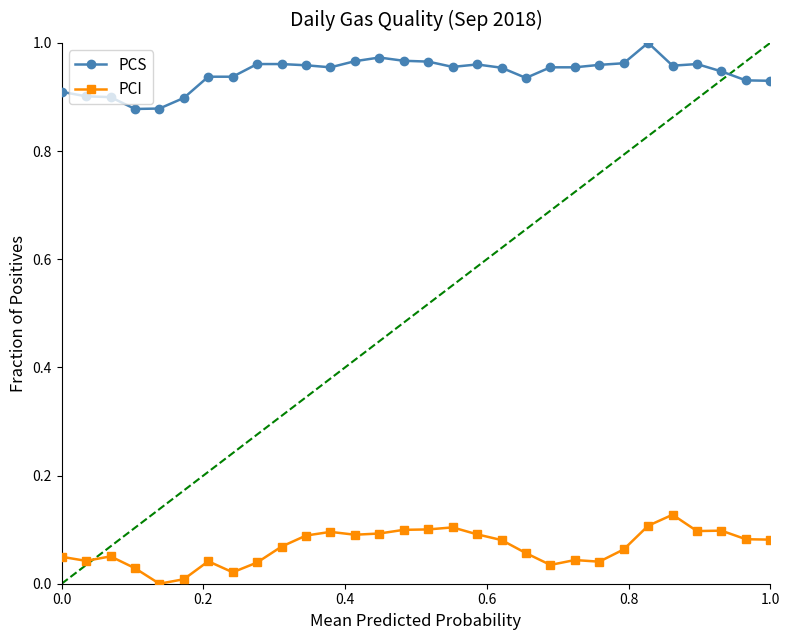

True or false: PCI and PCS cross at least once.

False